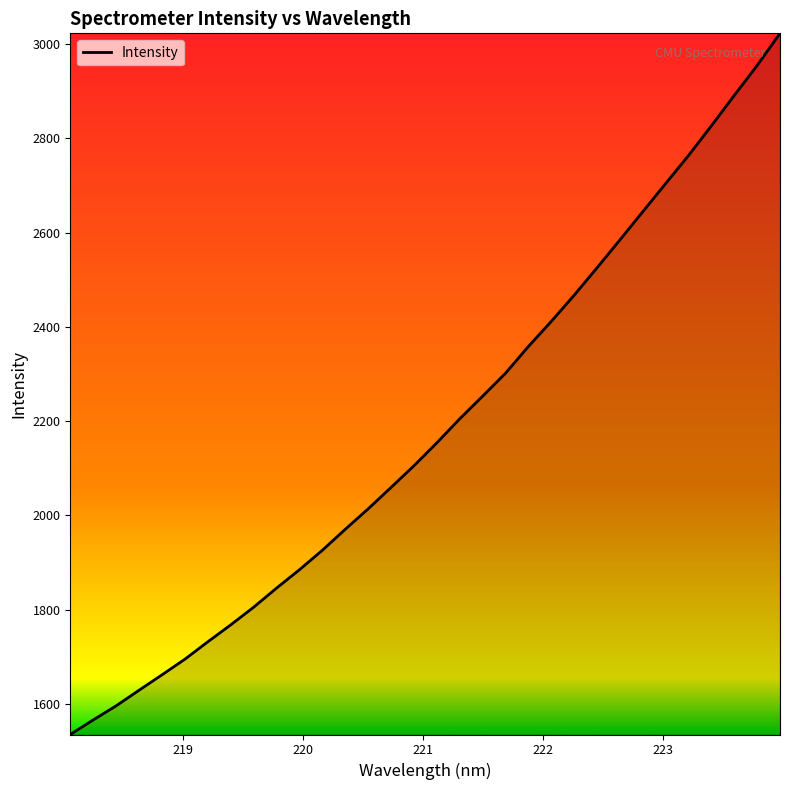

What is the smallest value displayed?

1535.2